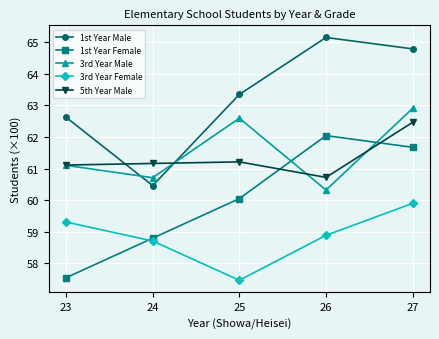

What is the lowest value of the 5th Year Male series?

60.7